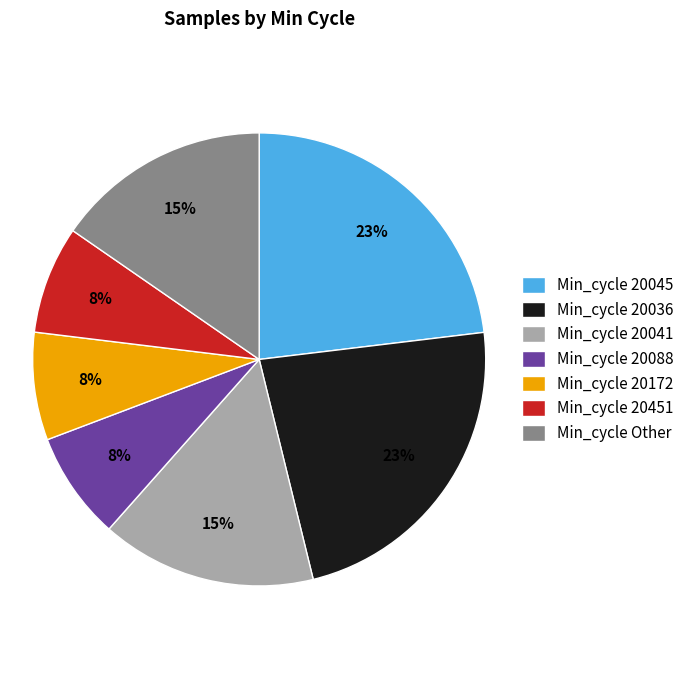

Does Min_cycle 20036 account for over 50% of the chart?

No